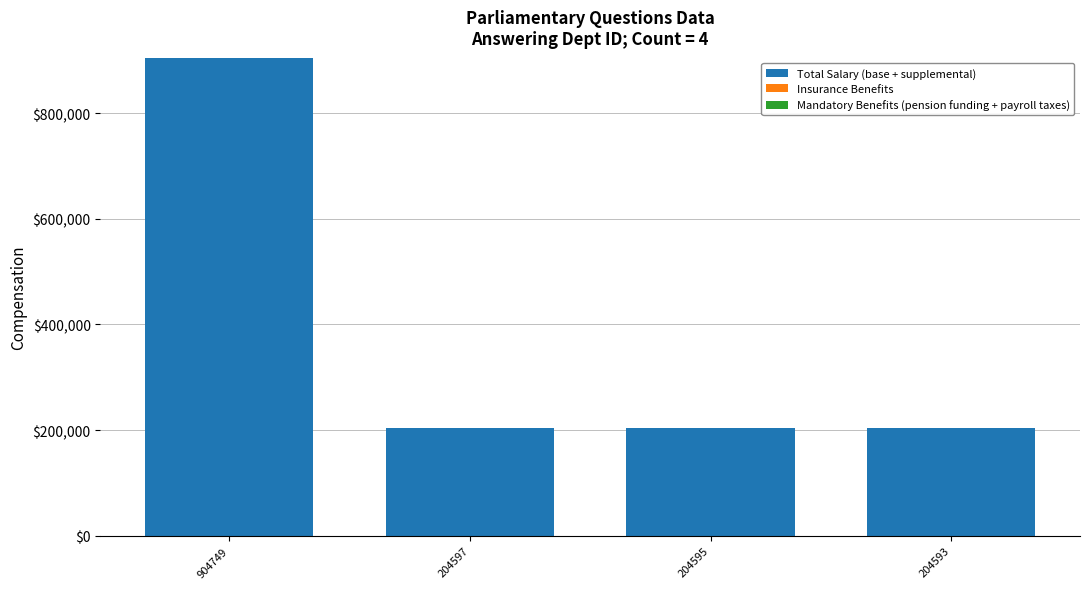

The value of Total Salary (base + supplemental) at 904749 is 904749. True or false?

True